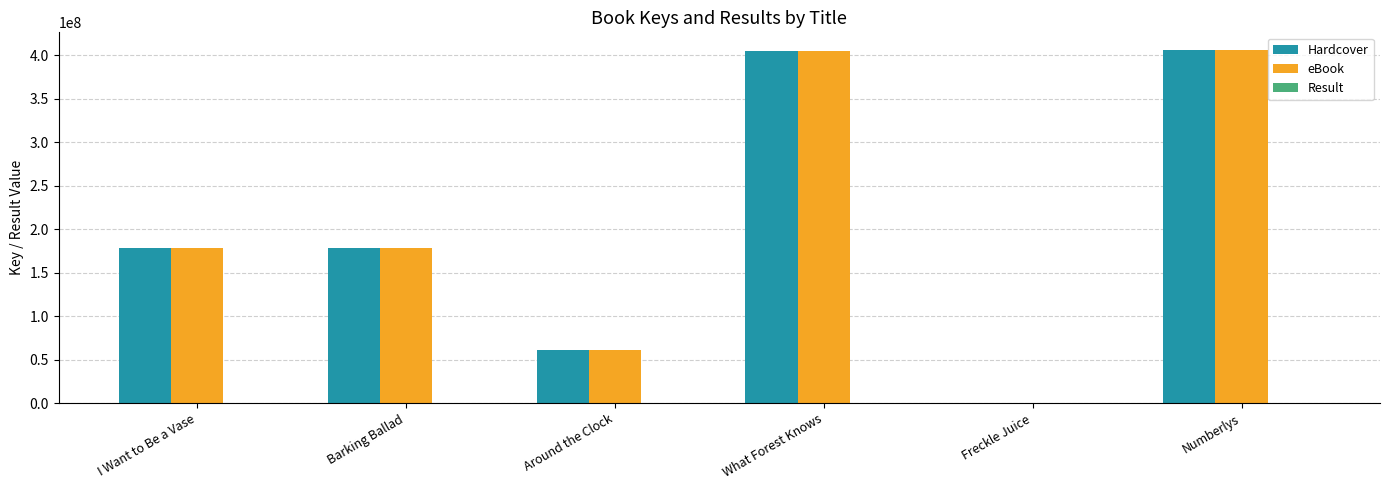

What is the sum of all Hardcover values?

1229476423